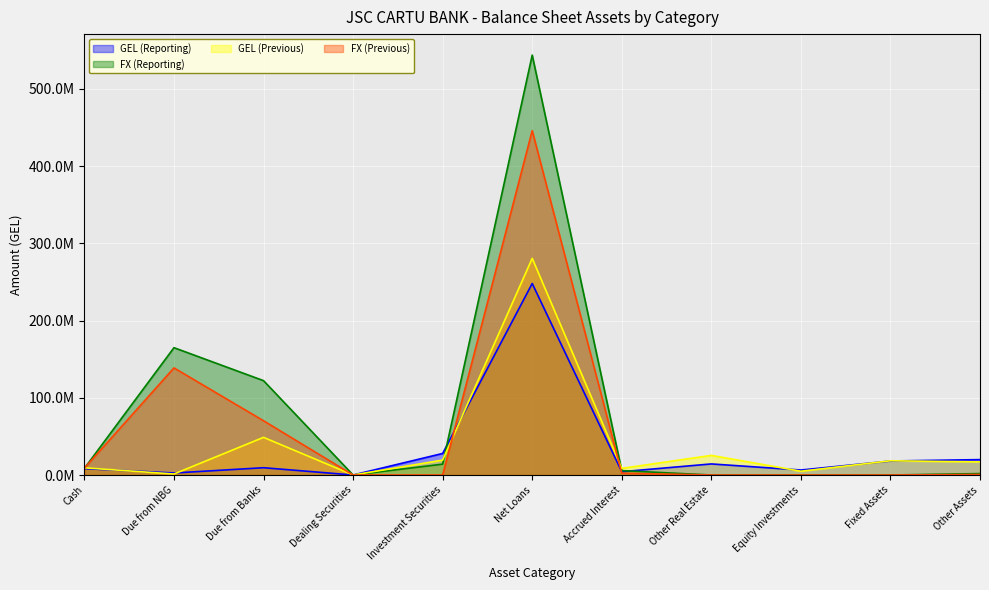

Where do GEL (Reporting) and GEL (Previous) first cross each other?

Cash and Due from NBG